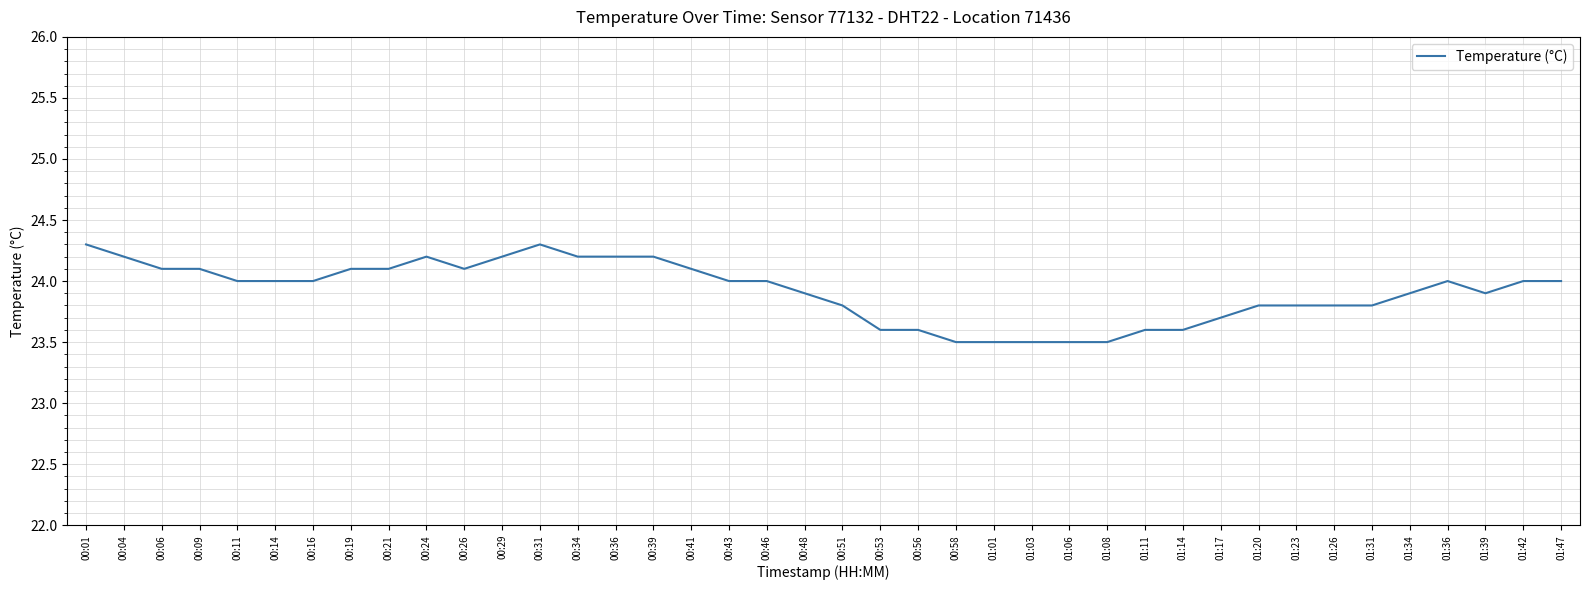

What is the smallest value displayed?

23.5